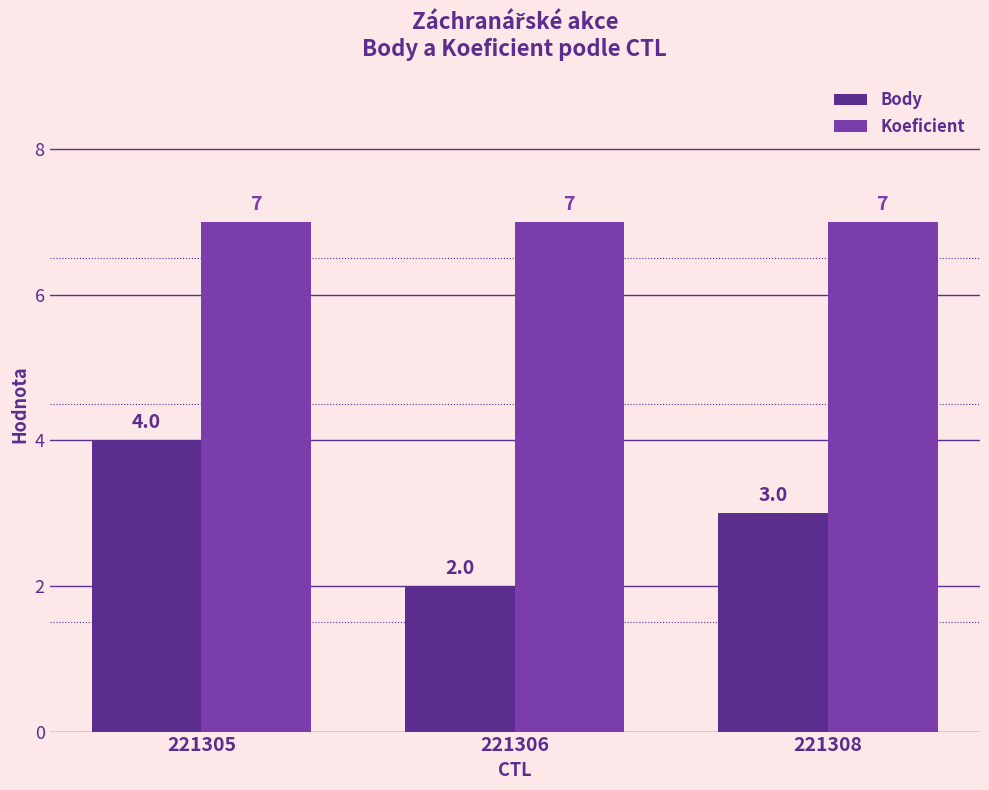

What is the spread (max minus min) of values at 221305?

3